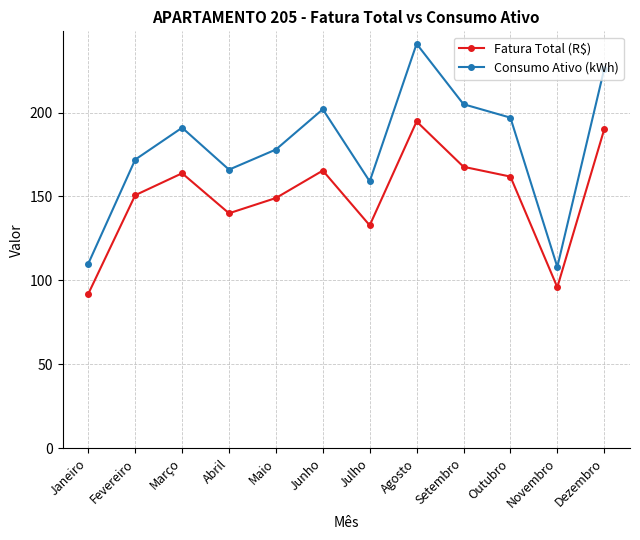

What is the value of the Fatura Total (R$) point at the 1st from the left?

92.0